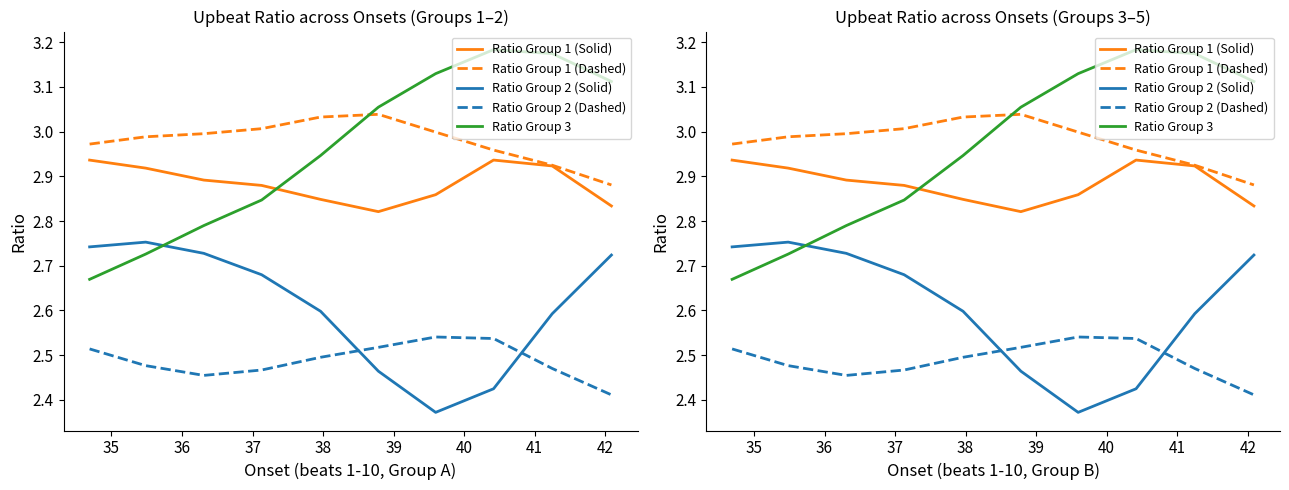

What is the spread (max minus min) of values at 36?

0.5